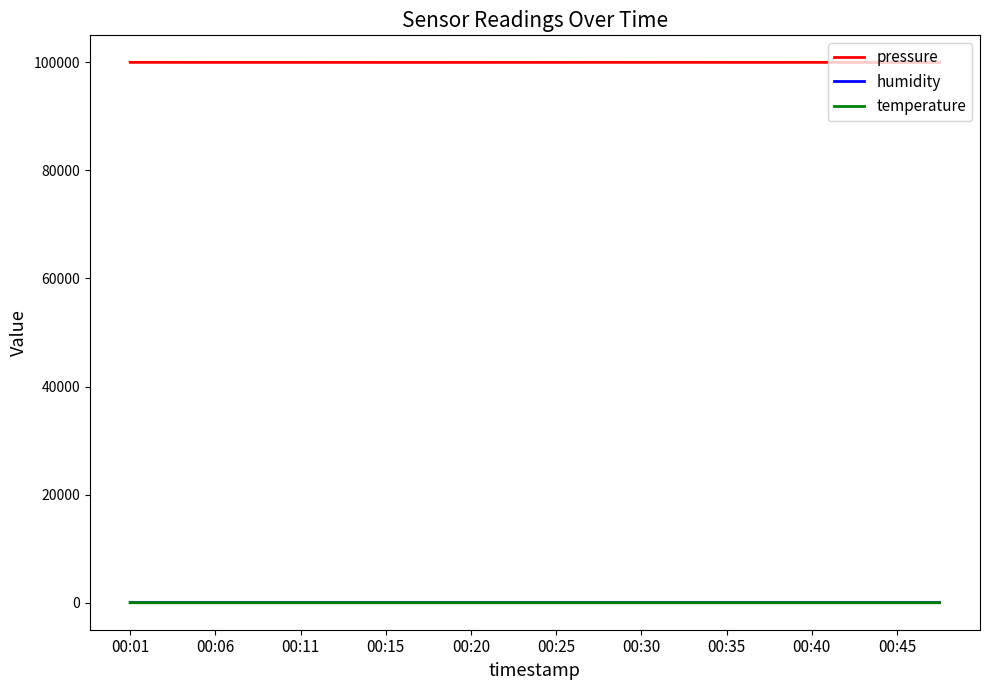

Which series has the largest total across all categories?

pressure